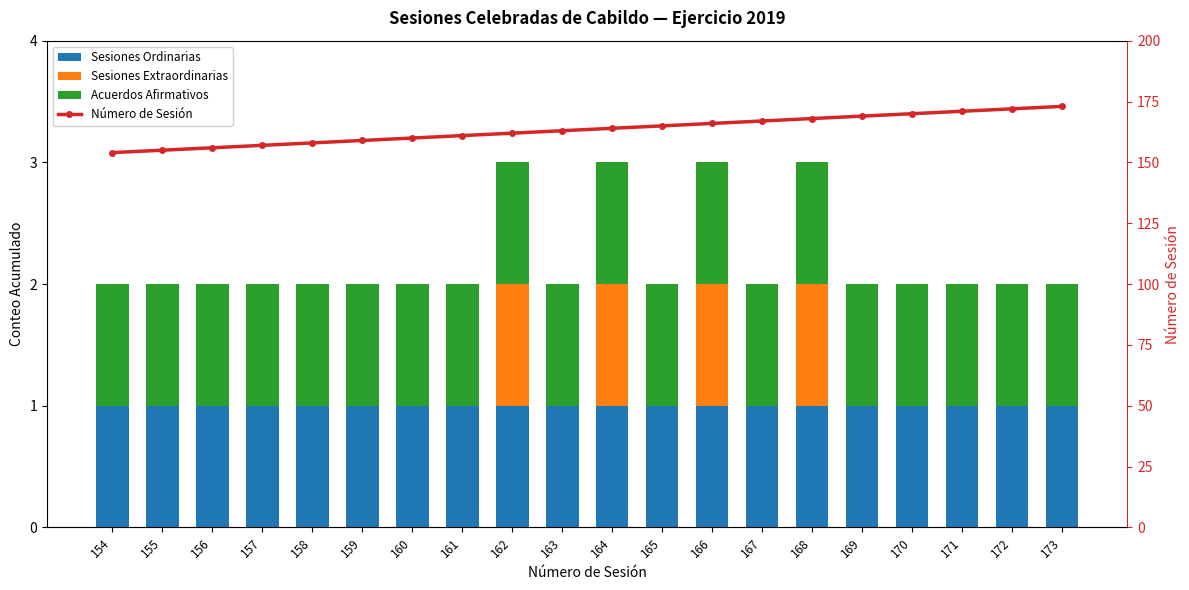

What are all the series names shown in the legend?

Sesiones Ordinarias, Sesiones Extraordinarias, Acuerdos Afirmativos, Número de Sesión